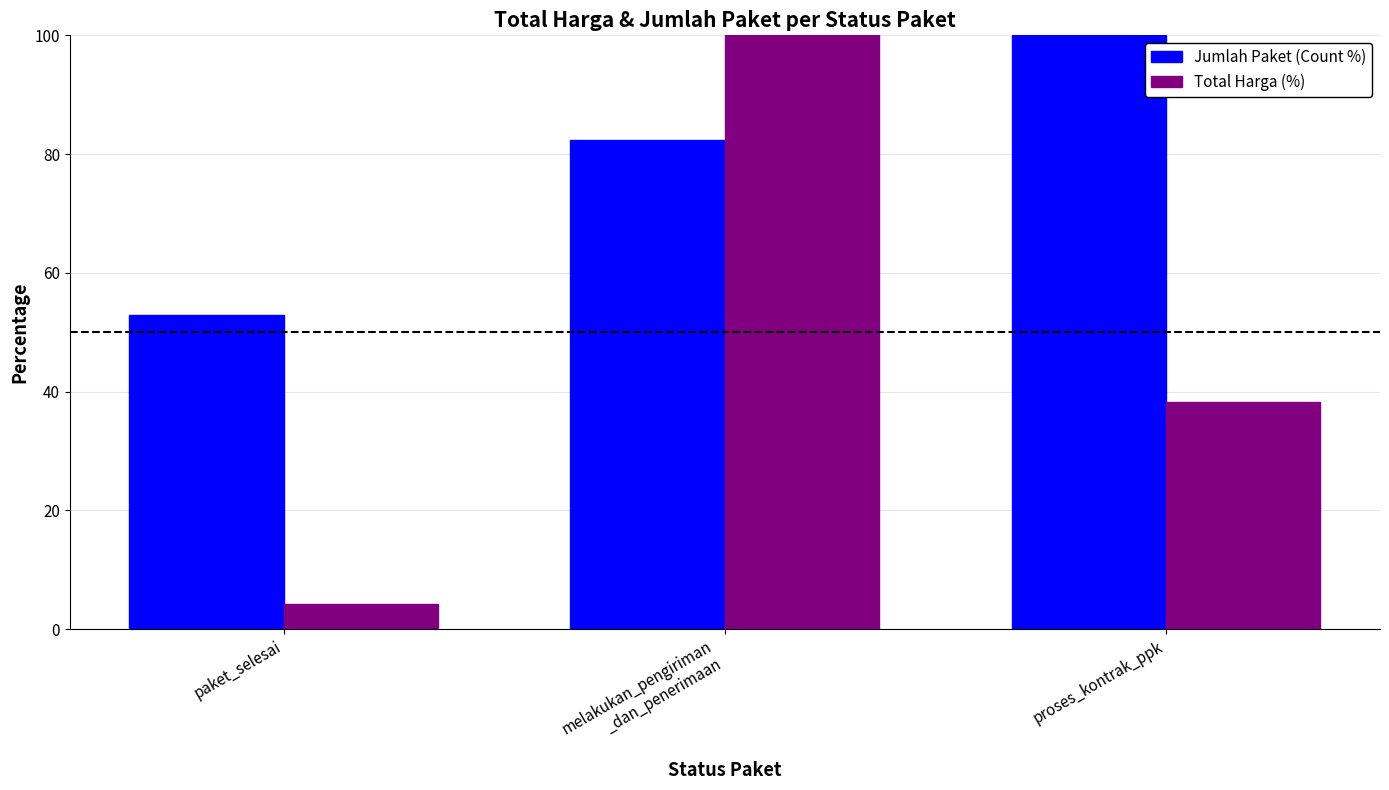

Reading right to left, what are all the values shown in this chart?

Jumlah Paket (Count %): proses_kontrak_ppk=100.0	melakukan_pengiriman
_dan_penerimaan=82.4	paket_selesai=52.9
Total Harga (%): proses_kontrak_ppk=38.2	melakukan_pengiriman
_dan_penerimaan=100.0	paket_selesai=4.2